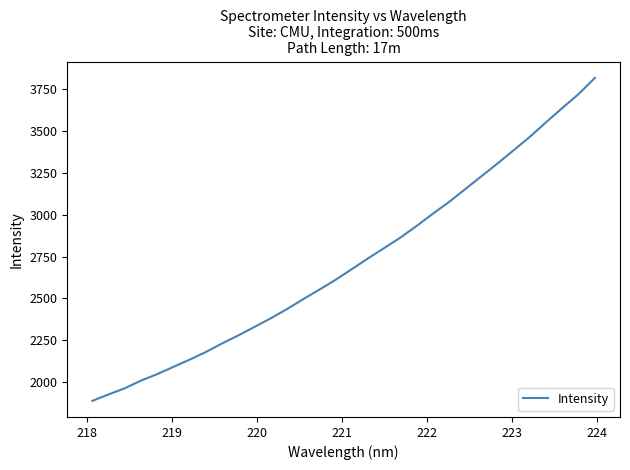

What is the smallest value displayed?

1885.9